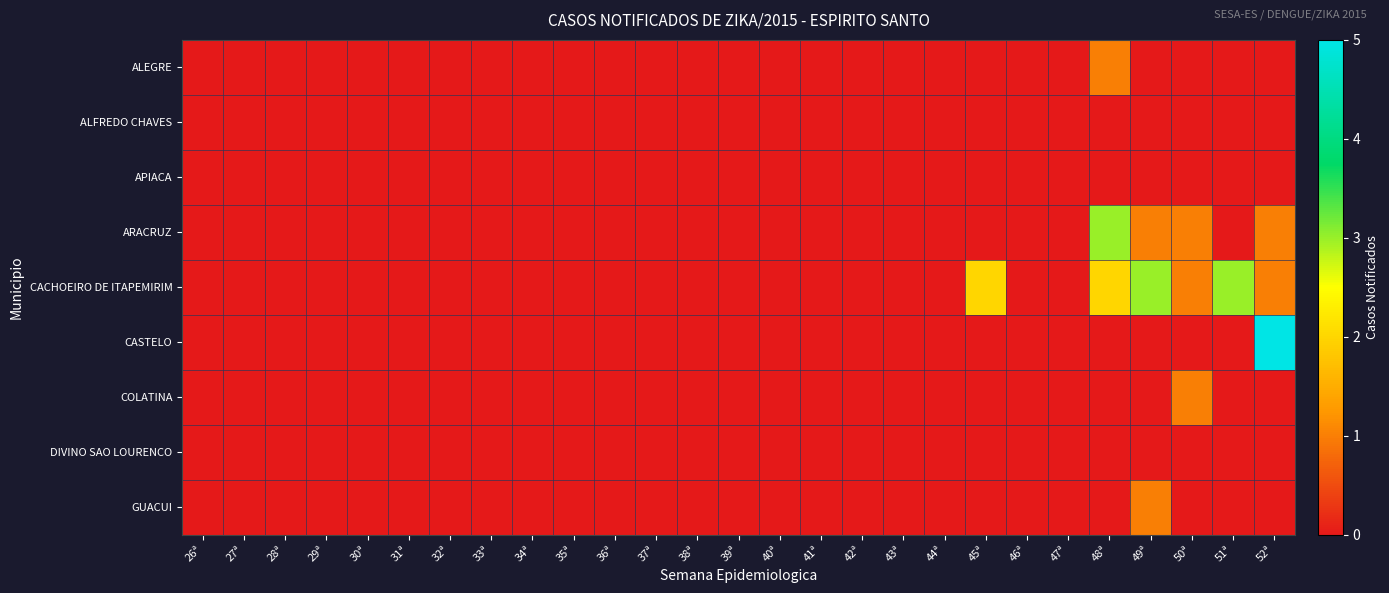

List the series in order of their peak value, lowest first.

ALFREDO CHAVES, APIACA, DIVINO SAO LOURENCO, ALEGRE, COLATINA, GUACUI, ARACRUZ, CACHOEIRO DE ITAPEMIRIM, CASTELO